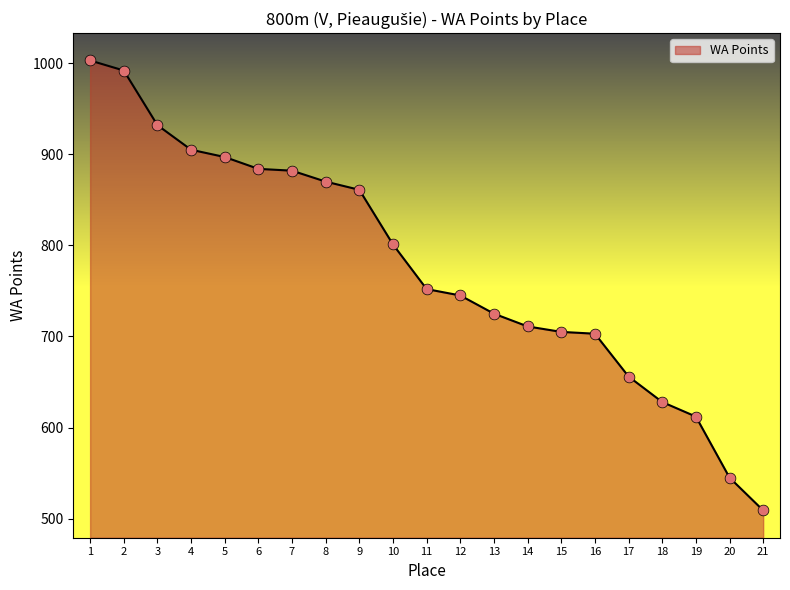

What is the greatest value displayed?

1003